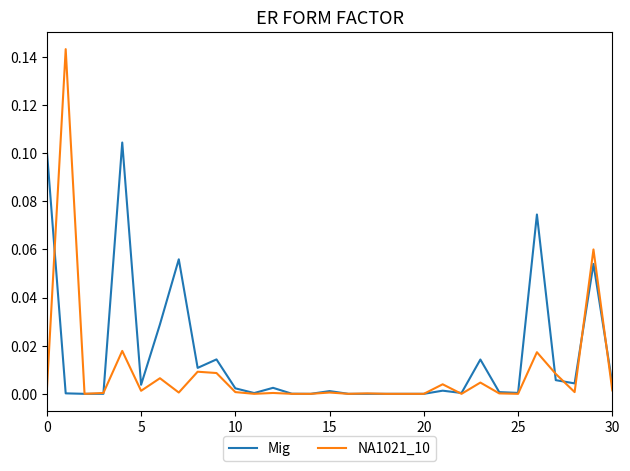

Rank the series by their average value, from highest to lowest.

Mig, NA1021_10